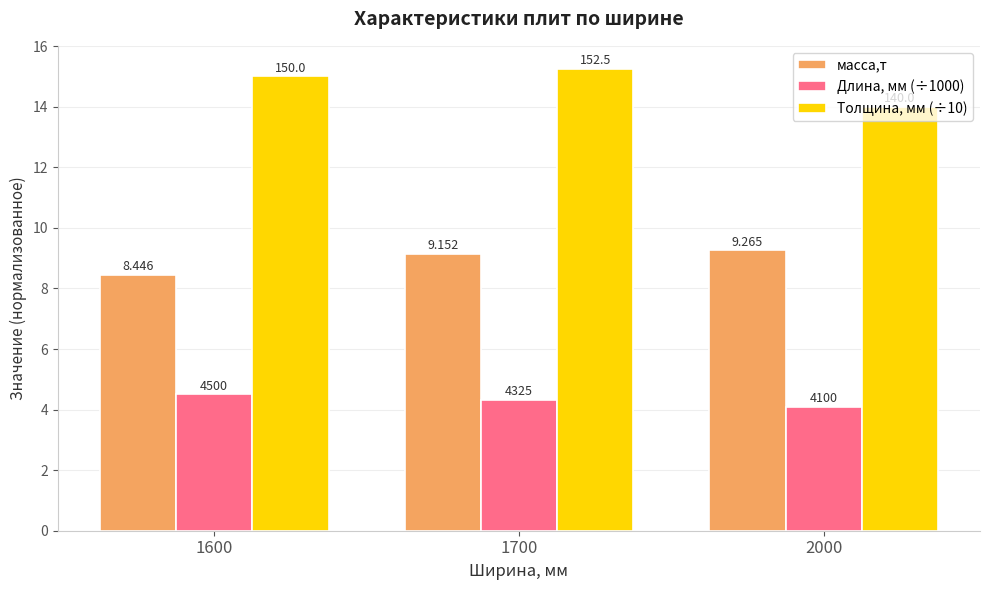

What are all the series names shown in the legend?

масса,т, Длина, мм (÷1000), Толщина, мм (÷10)